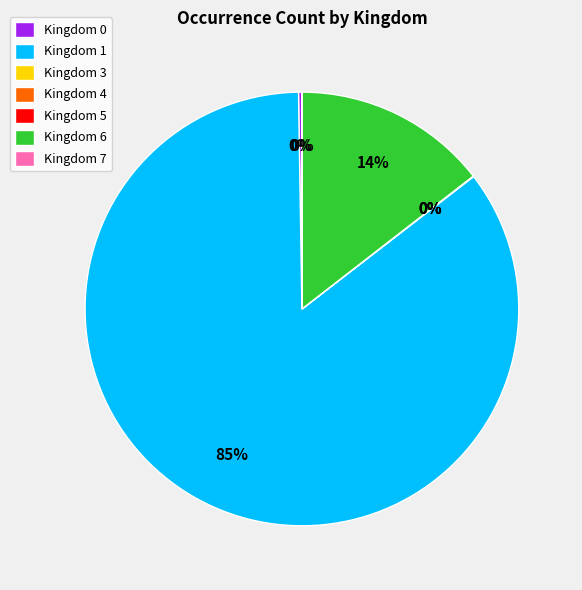

What percentage is the Kingdom 6 slice, to the nearest percent?

14%